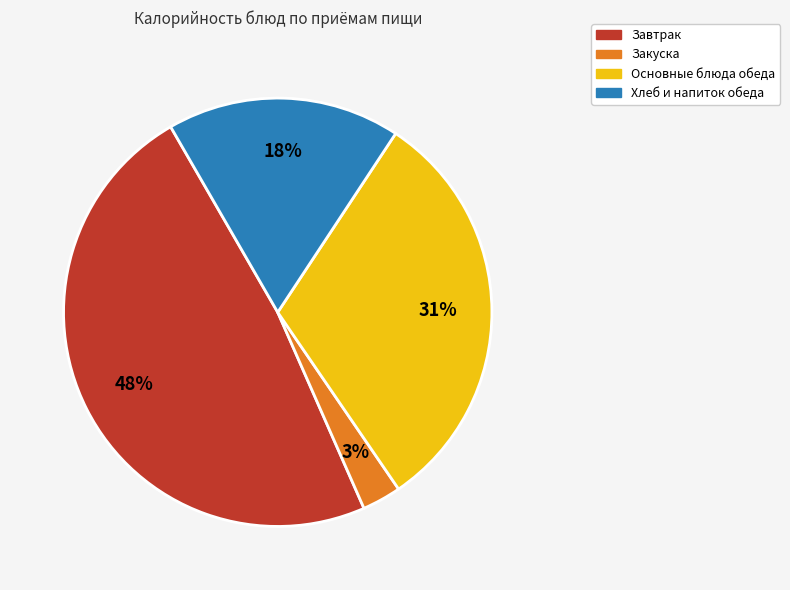

What is the ratio of the value at Хлеб и напиток обеда to the value at Основные блюда обеда?

0.6